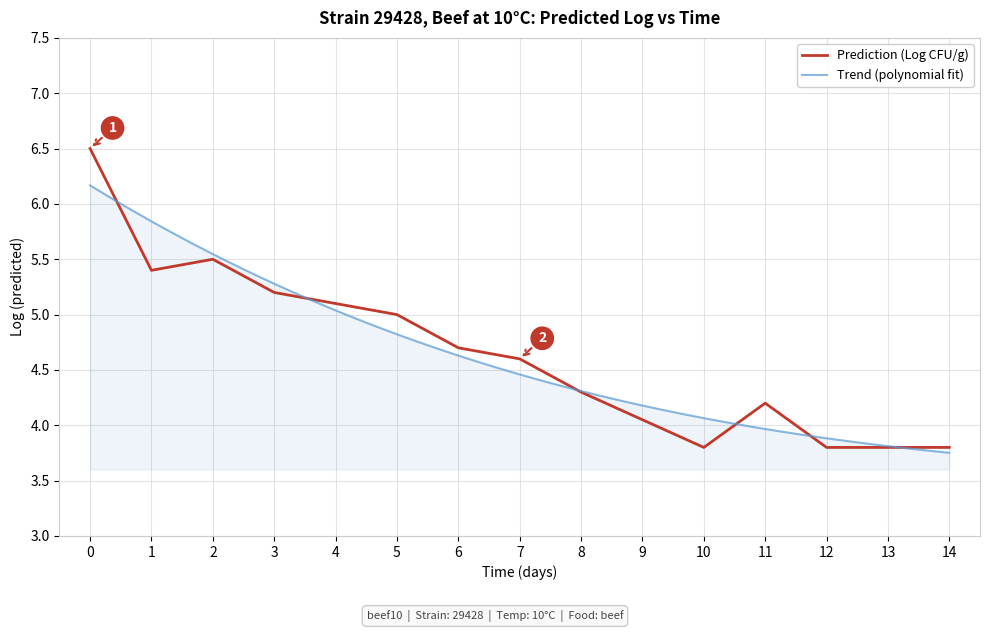

How many interior local valleys (lower than both neighbors) does the data have?

2